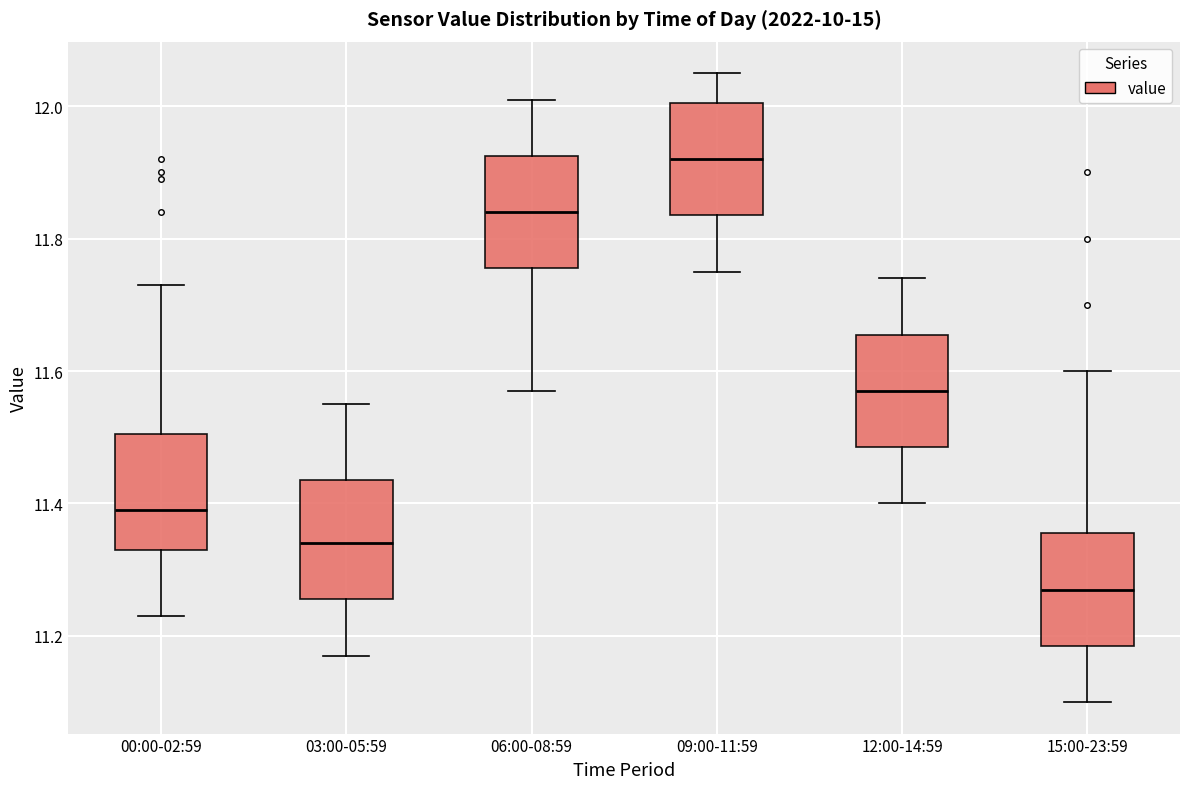

Where is the upper edge of the box for 15:00-23:59 on the y-axis? The values are not printed on the chart, so give them approximately, as read against the axis.

11.36